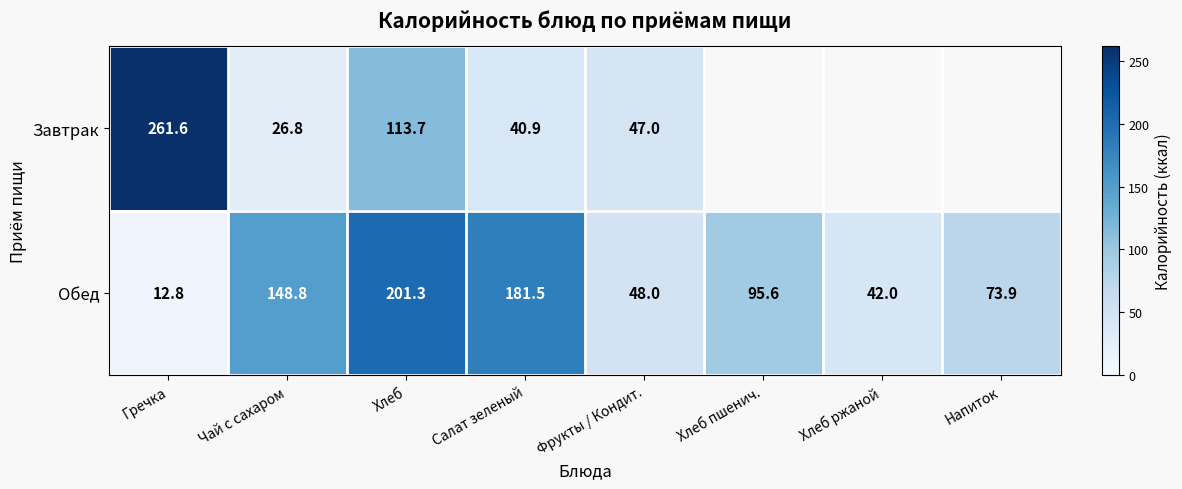

What is the greatest value displayed?

261.6